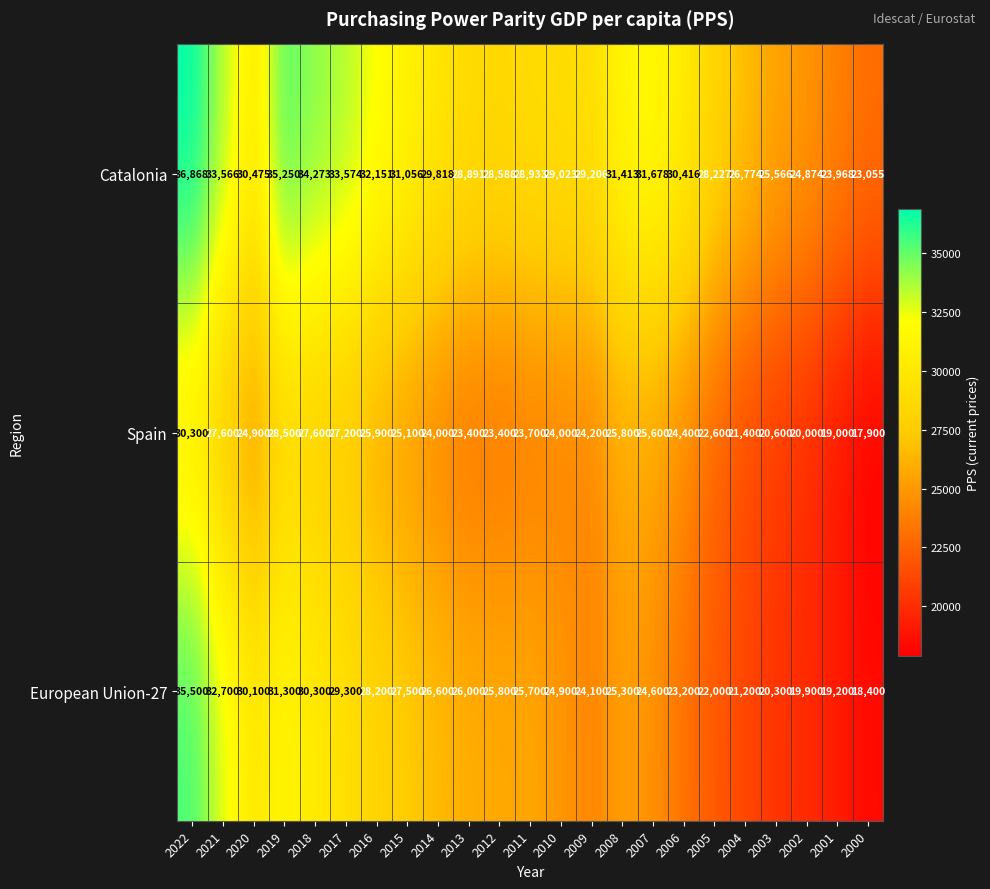

At which label does Catalonia reach its peak?

2022